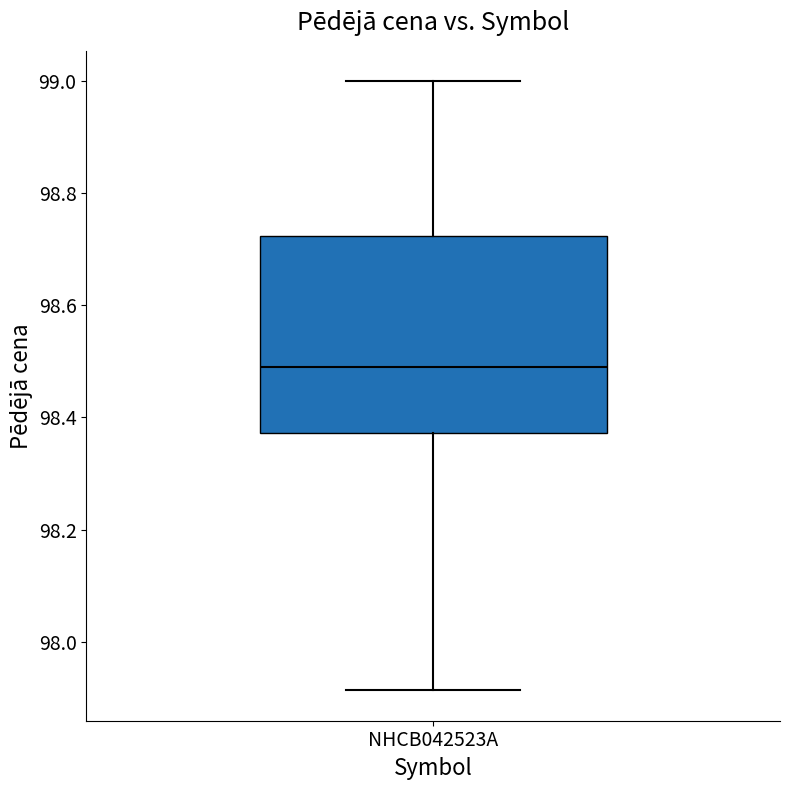

Where does the median line of the box for NHCB042523A sit on the y-axis? The values are not printed on the chart, so give them approximately, as read against the axis.

98.50